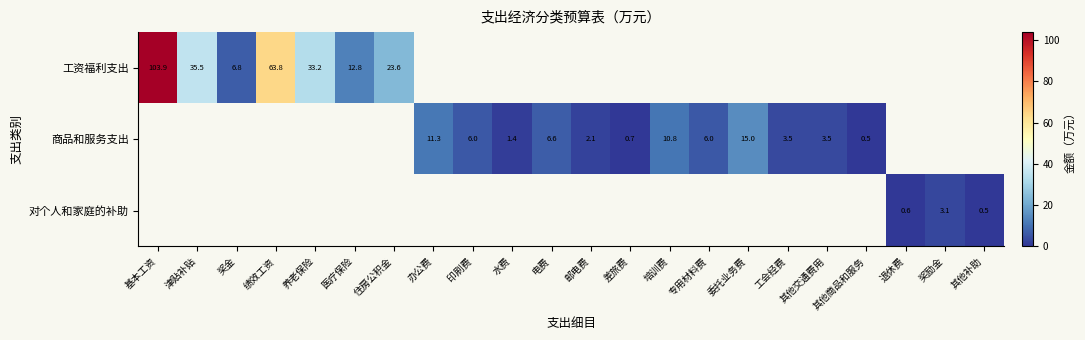

Is the value of 商品和服务支出 at 委托业务费 greater than the value of 工资福利支出 at 基本工资?

No